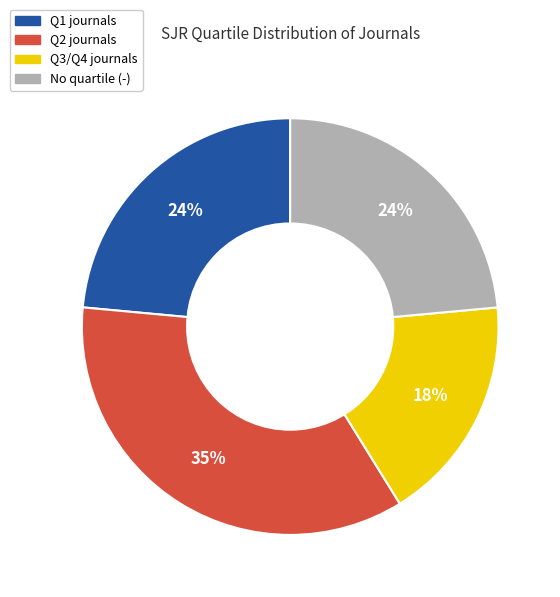

Is there any slice that represents more than half of the pie?

No